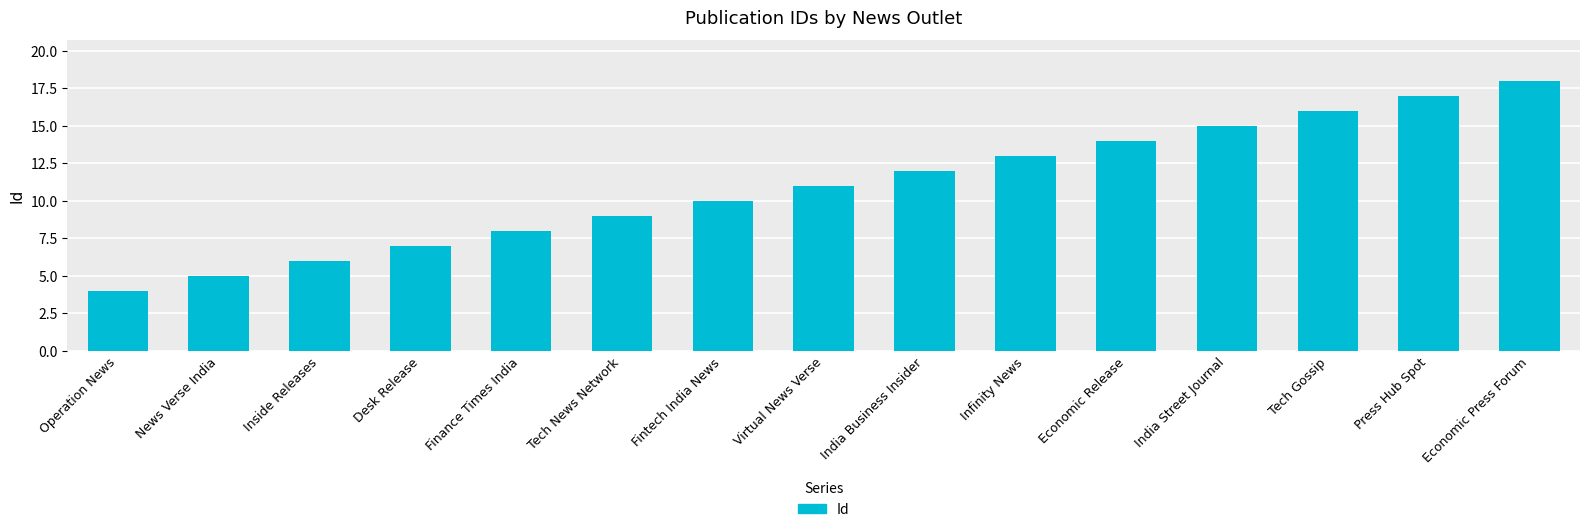

Read the value at Fintech India News, to the nearest 5.

10